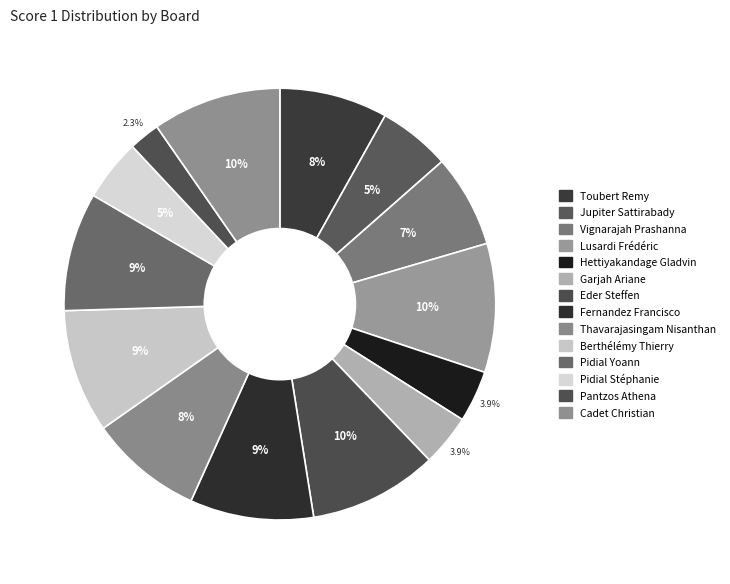

How many slices are in this pie chart?

14